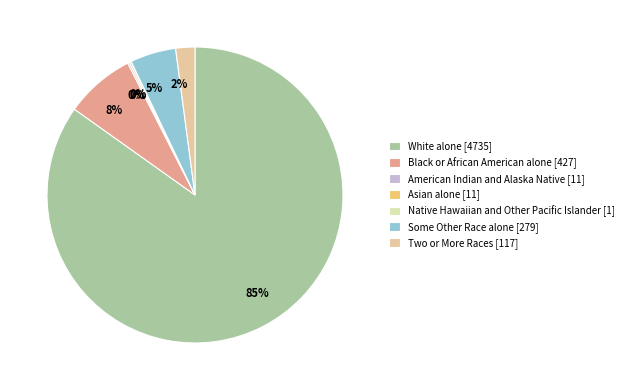

What is the change in value from White alone to Asian alone?

-4724